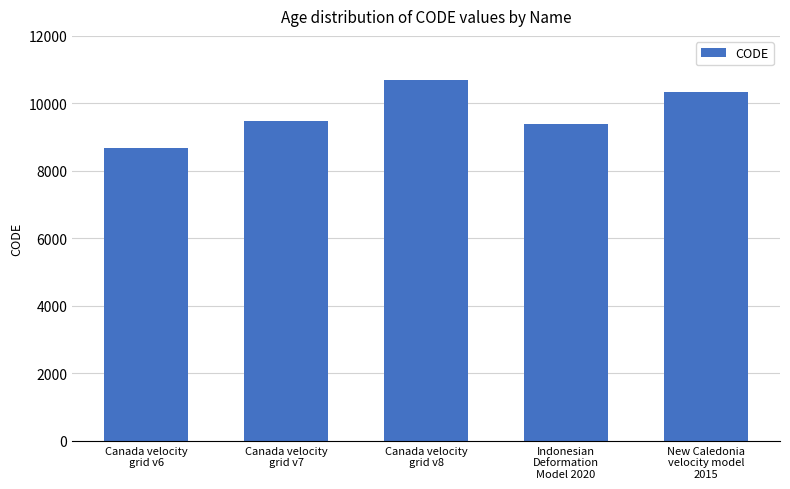

Which has a higher value, Canada velocity
grid v6 or Canada velocity
grid v7?

Canada velocity
grid v7